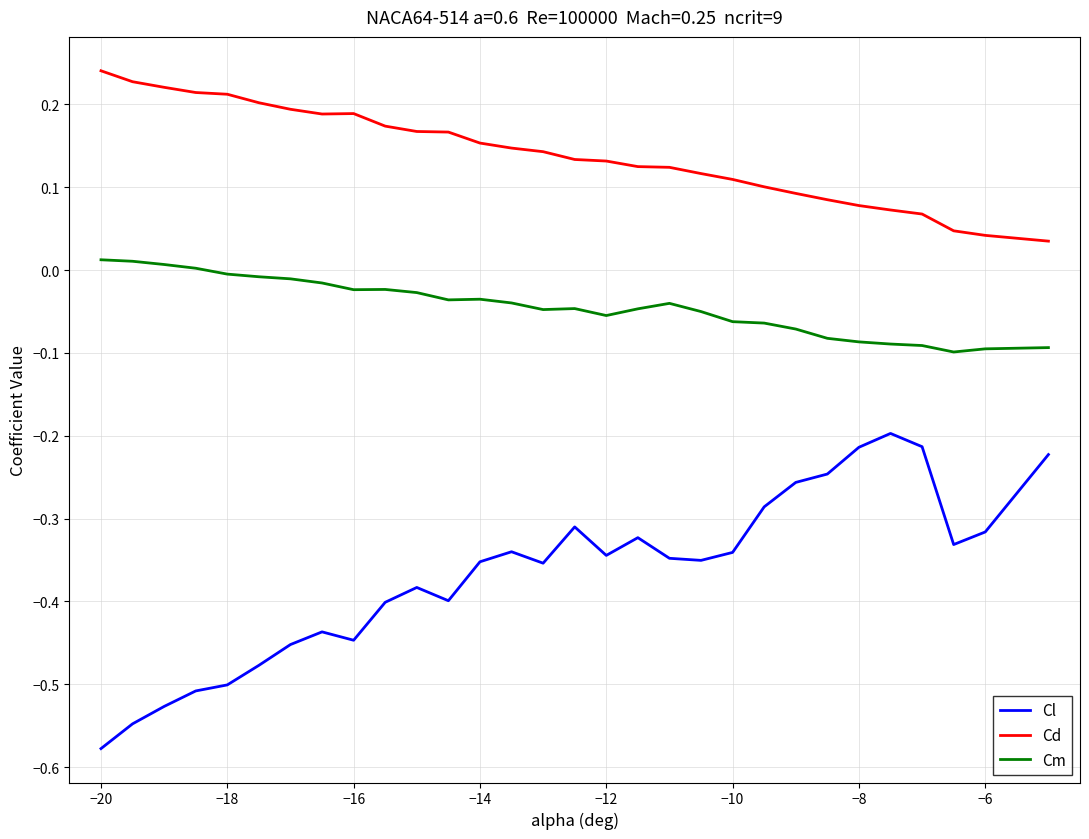

Rank the series by their average value, from lowest to highest.

Cl, Cm, Cd